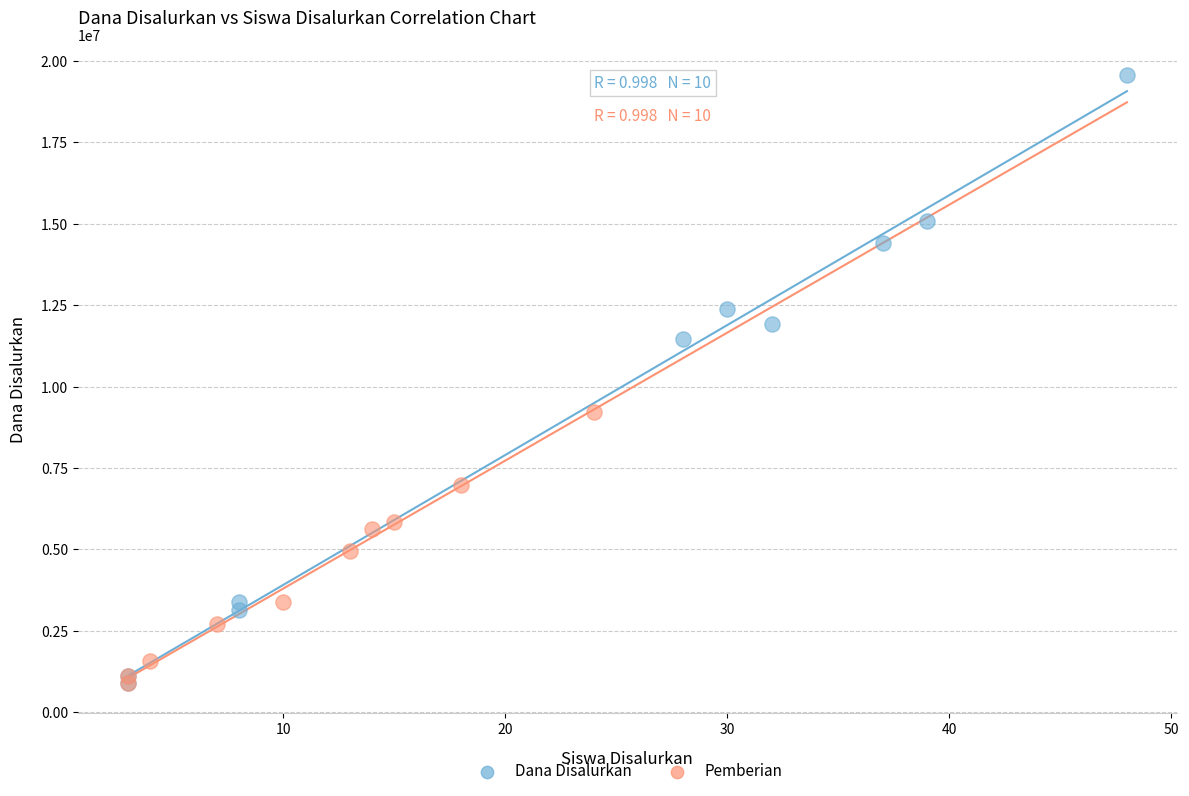

Which series contains the highest Y value?

Dana Disalurkan